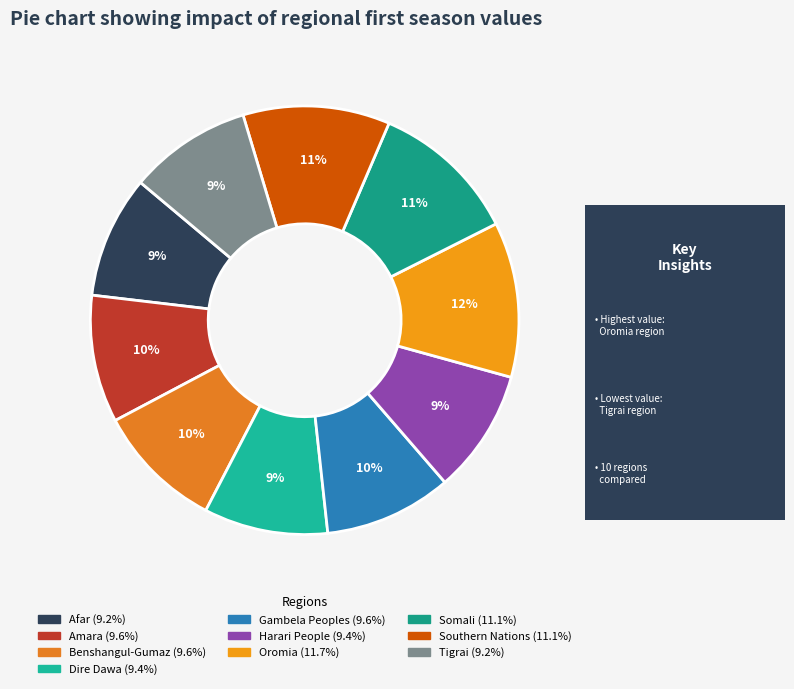

What percentage is the Tigrai slice, to the nearest percent?

9%